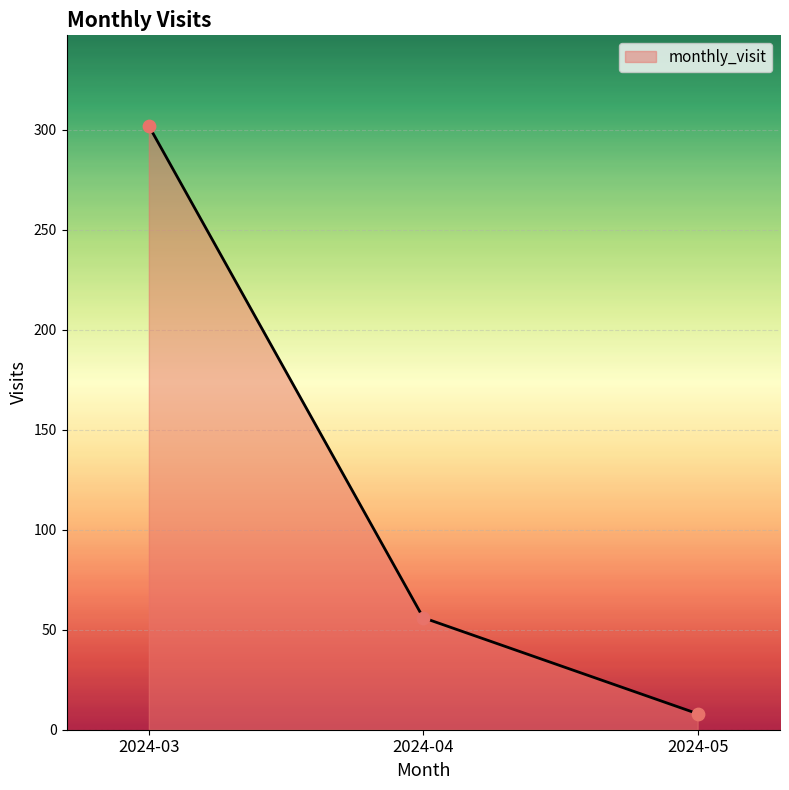

What is the change in value from 2024-03 to 2024-04?

-246